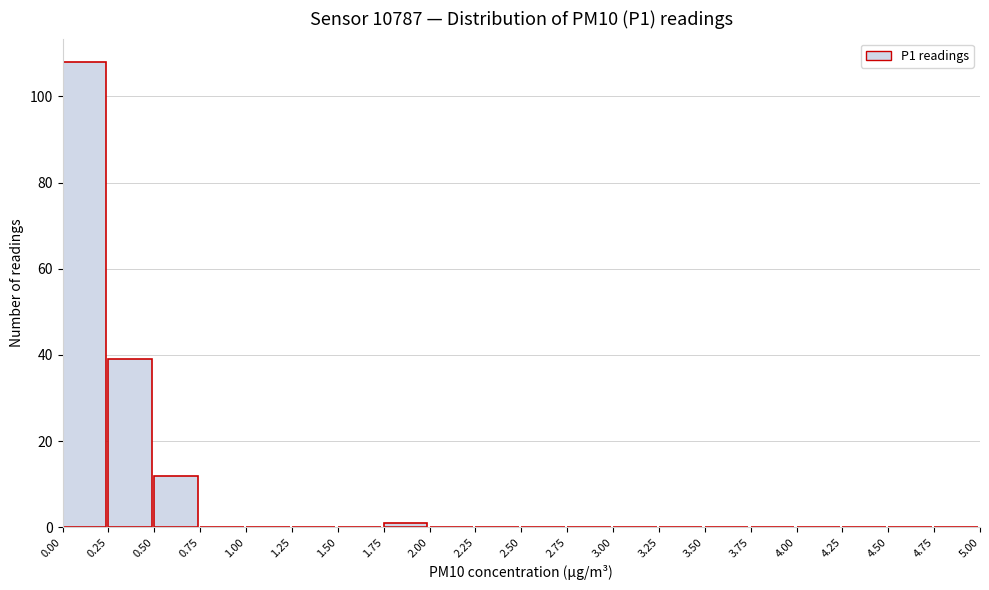

How tall is the bar that spans 0.50 to 0.75 on the x-axis? The values are not printed on the chart, so give them approximately, as read against the axis.

12